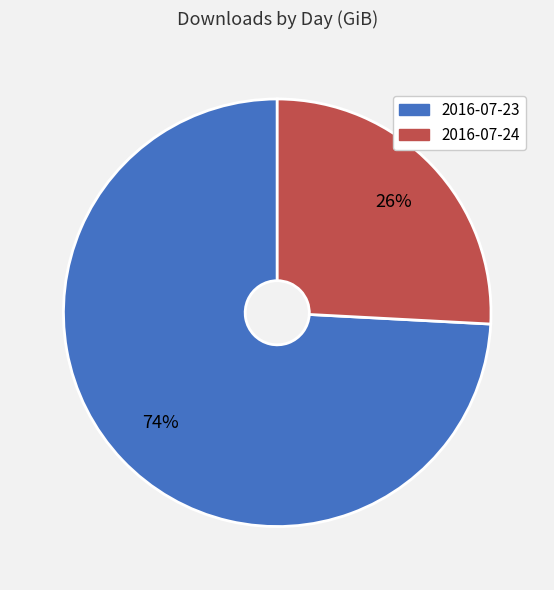

Which category has the smallest portion of the pie?

2016-07-24